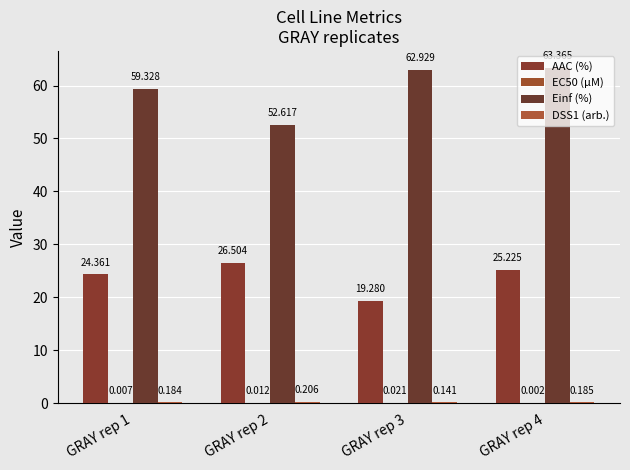

At how many categories does at least one series exceed 23?

4